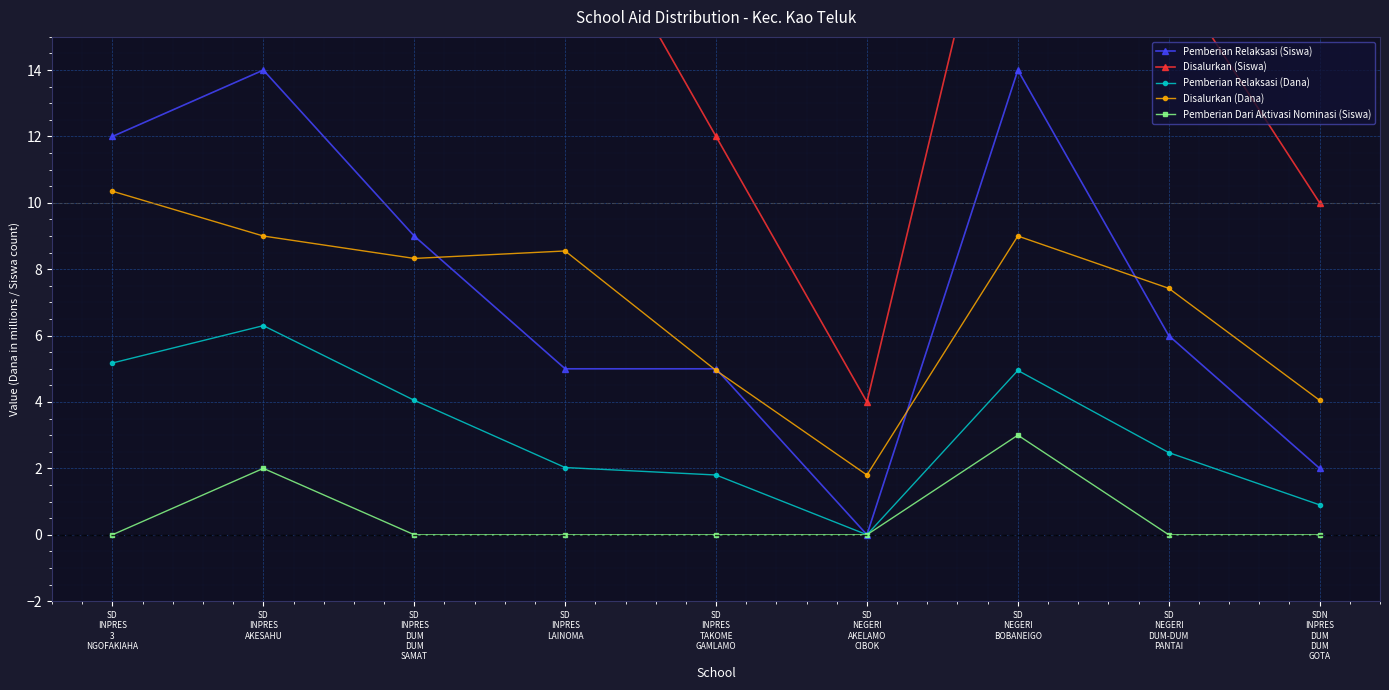

Count the number of categories in the chart.

9